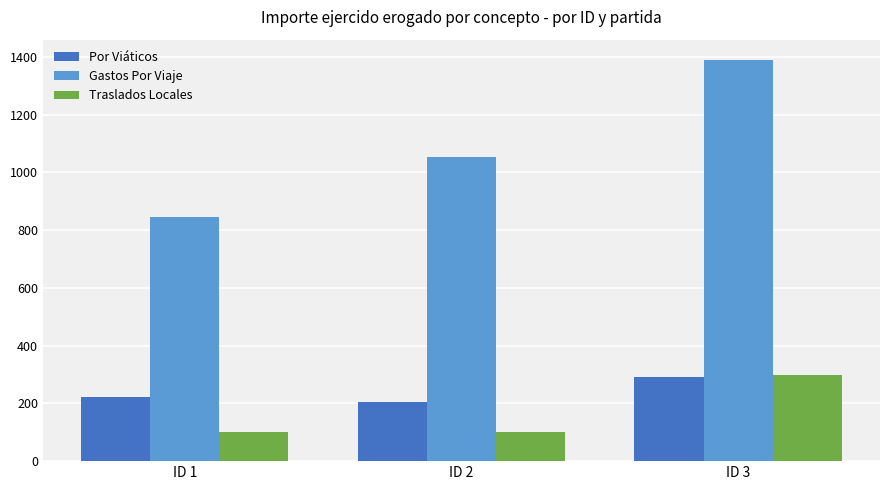

Reading left to right, transcribe all the data shown in this chart.

Por Viáticos: ID 1=223	ID 2=204	ID 3=293
Gastos Por Viaje: ID 1=844	ID 2=1052	ID 3=1390
Traslados Locales: ID 1=100	ID 2=100	ID 3=300